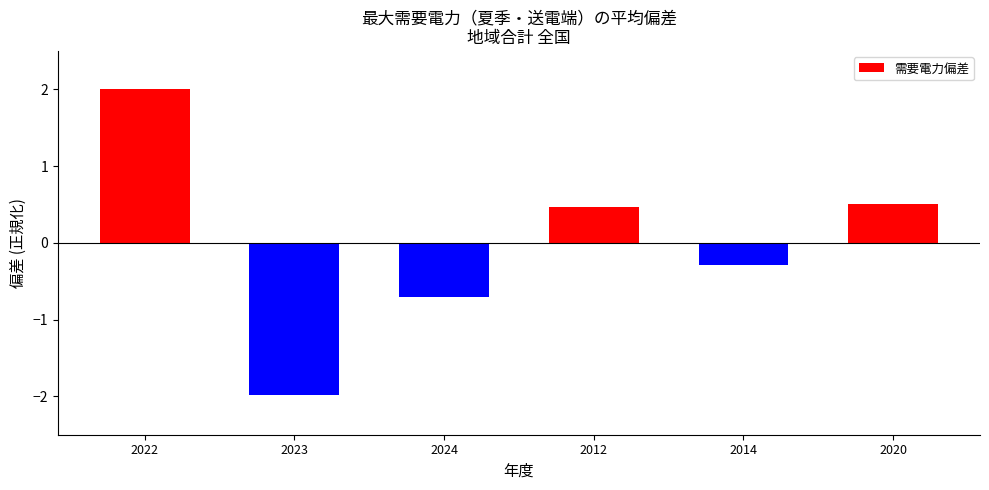

What is the label of the 6th bar from the left?

2020